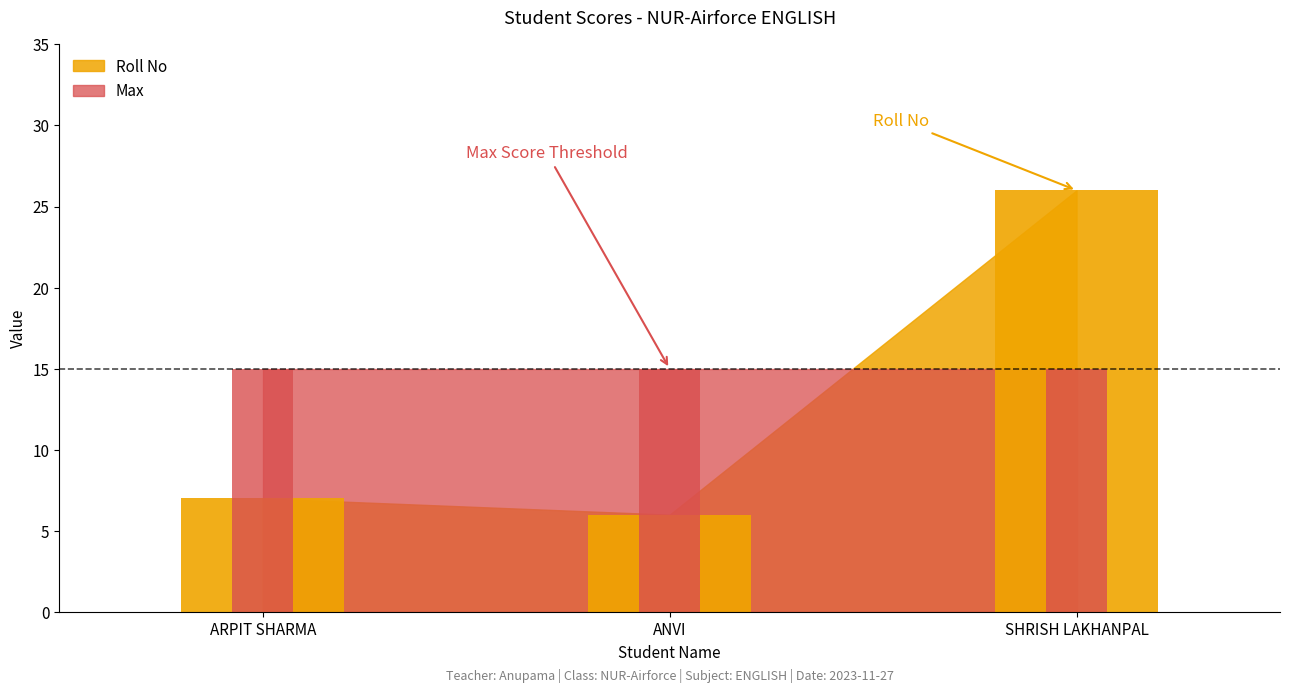

Rank the categories by value from highest to lowest.

SHRISH LAKHANPAL, ARPIT SHARMA, ANVI